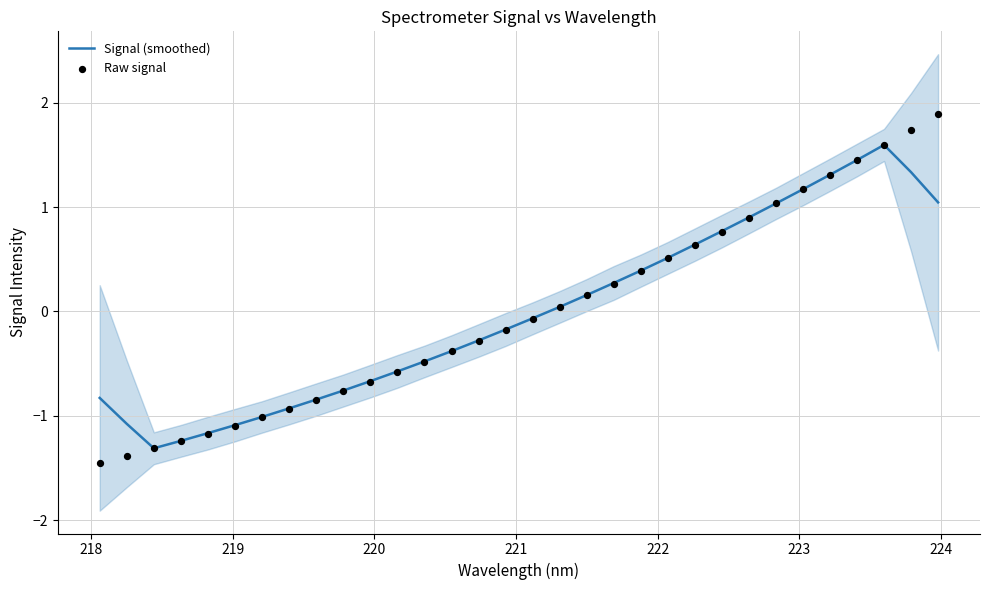

What is the highest value of the Signal (smoothed) series?

1.6